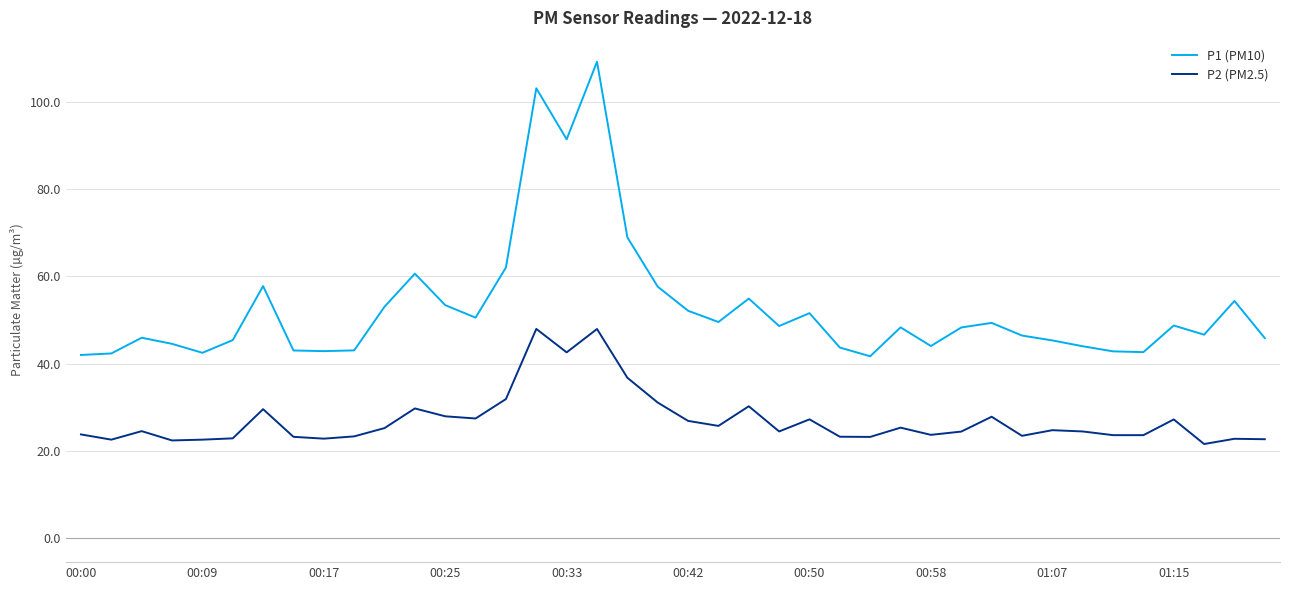

True or false: P2 (PM2.5) and P1 (PM10) intersect in this chart.

False